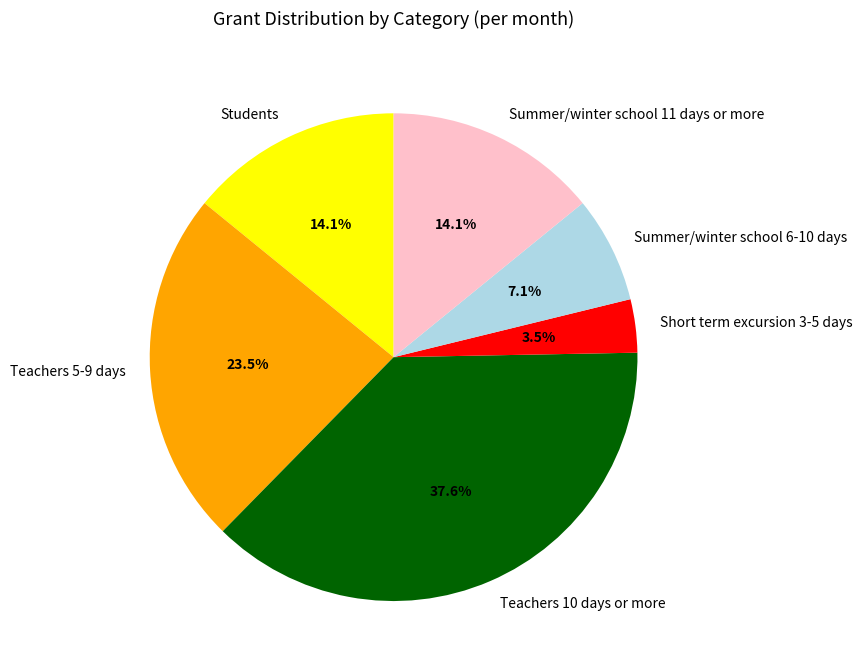

Does Teachers 5-9 days represent more than half of the total?

No